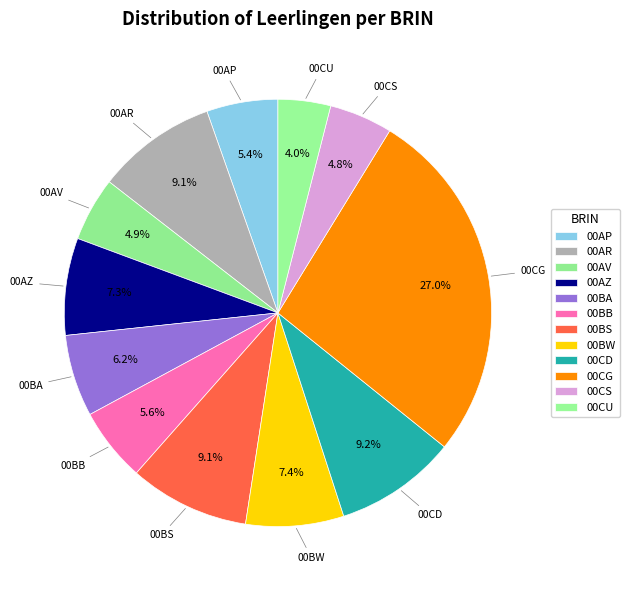

To the nearest percent, what is the difference between the 00AV and 00BA slice percentages?

1%